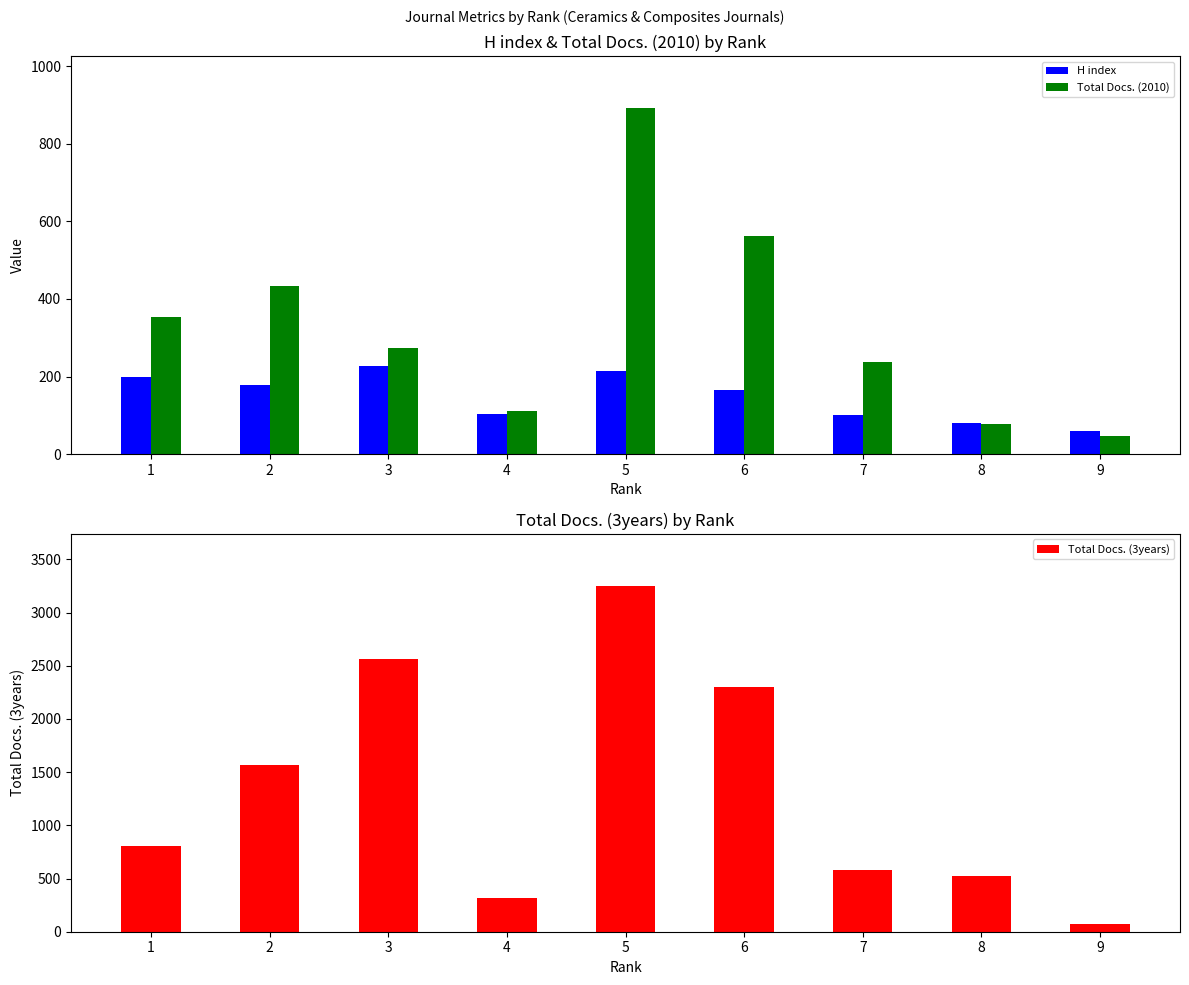

Reading left to right, extract all data points from this chart.

H index: 1=199	2=177	3=228	4=104	5=214	6=166	7=102	8=80	9=60
Total Docs. (2010): 1=354	2=433	3=274	4=110	5=892	6=563	7=238	8=77	9=47
Total Docs. (3years): 1=803	2=1570	3=2567	4=313	5=3252	6=2303	7=584	8=524	9=73